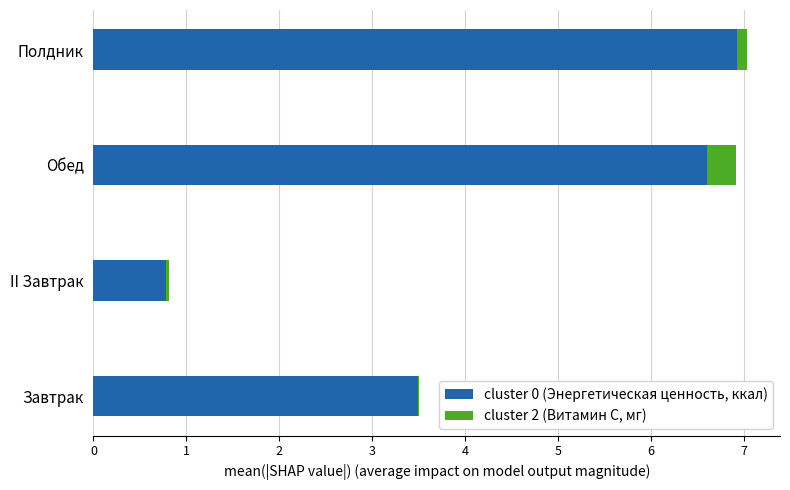

At which label does cluster 0 (Энергетическая ценность, ккал) reach its peak?

Полдник